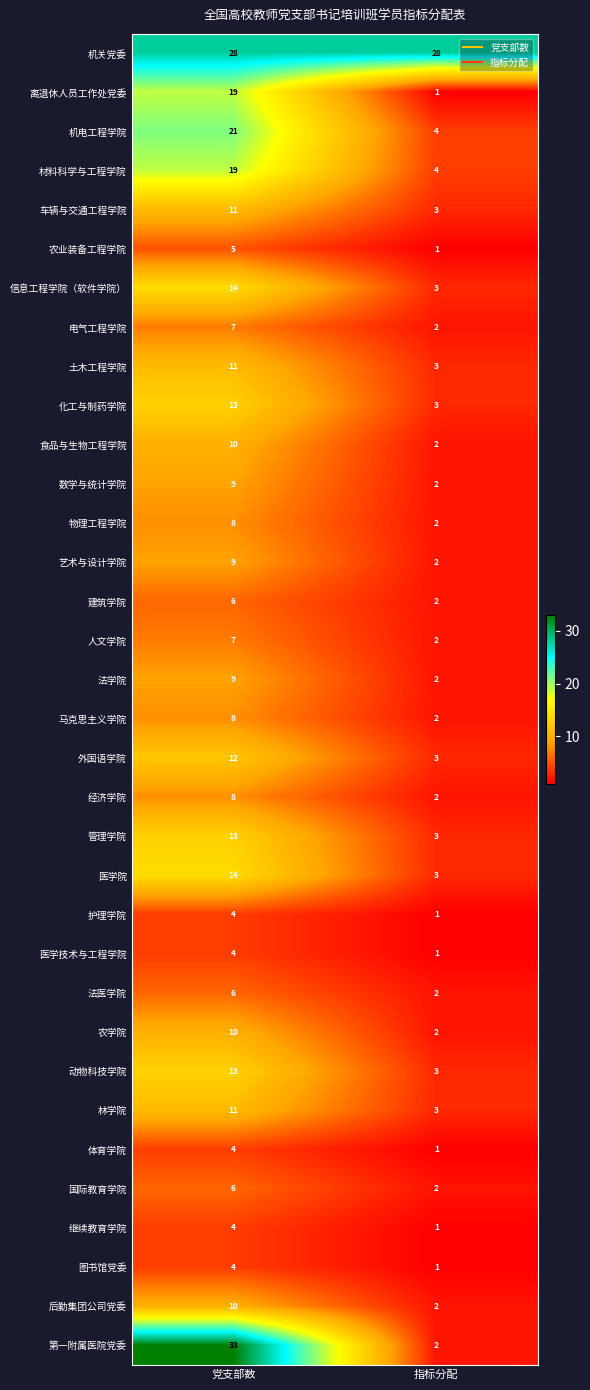

Rank the categories by 第一附属医院党委 value from lowest to highest.

指标分配, 党支部数